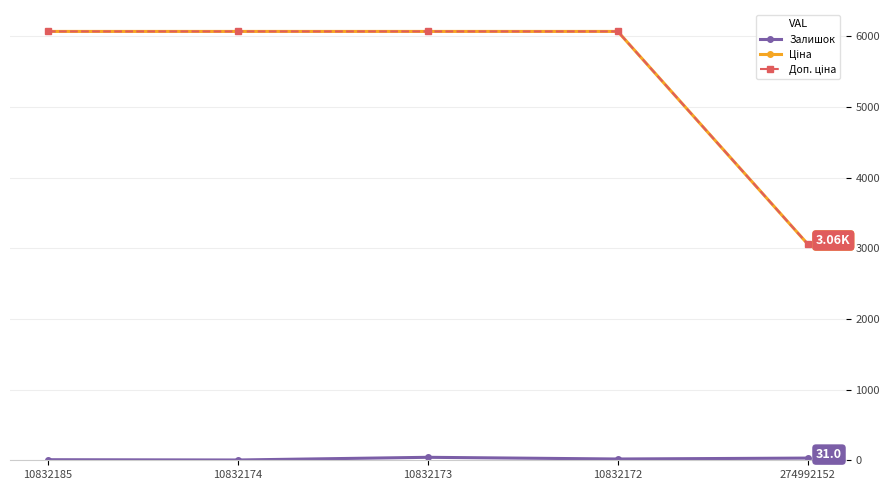

Does the chart have visible grid lines?

Yes